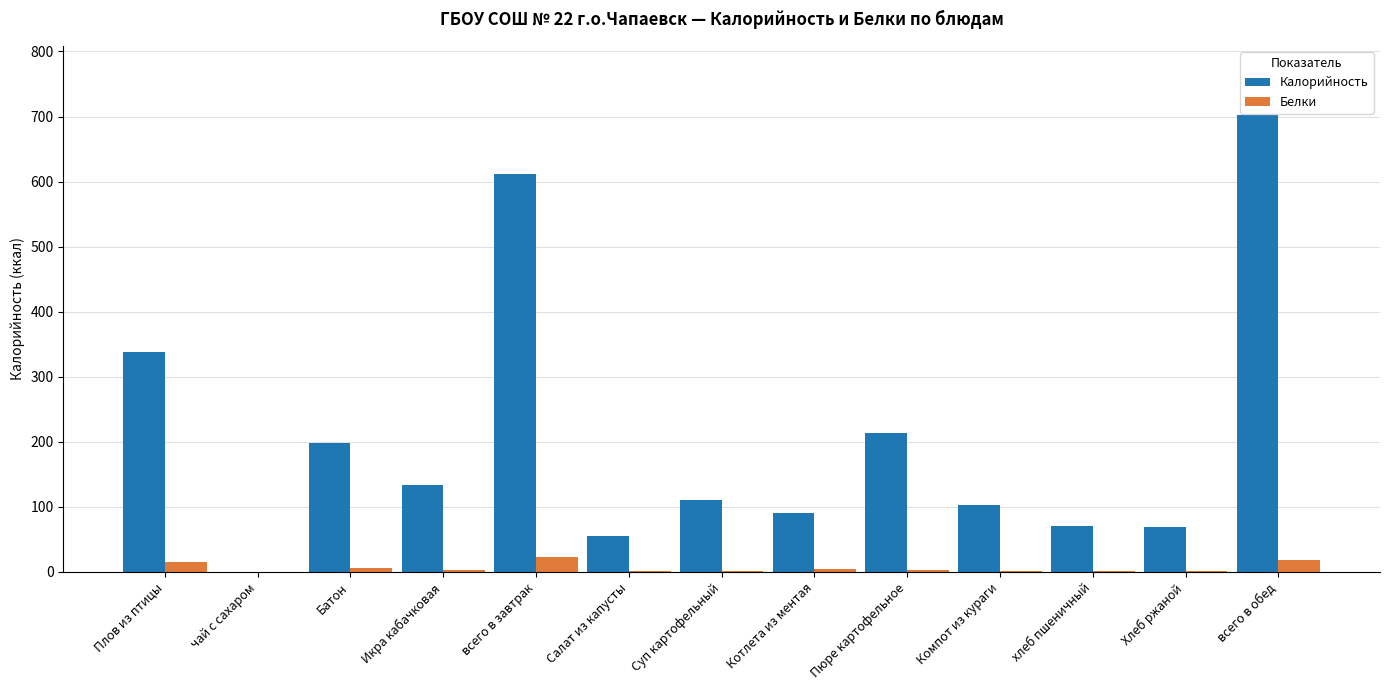

The value of Калорийность at всего в обед is 703.0. True or false?

True